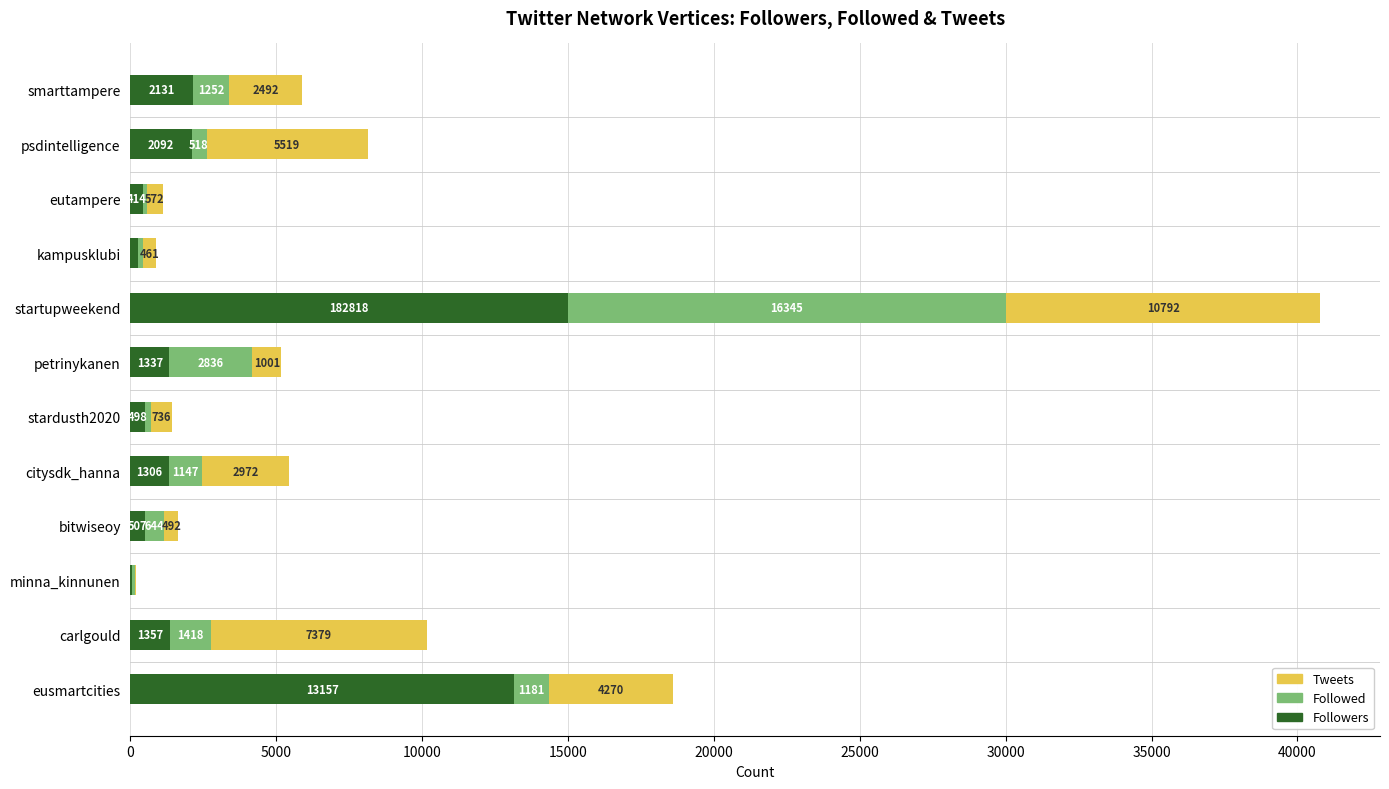

Where is Followers nearest to the value 7520?

smarttampere